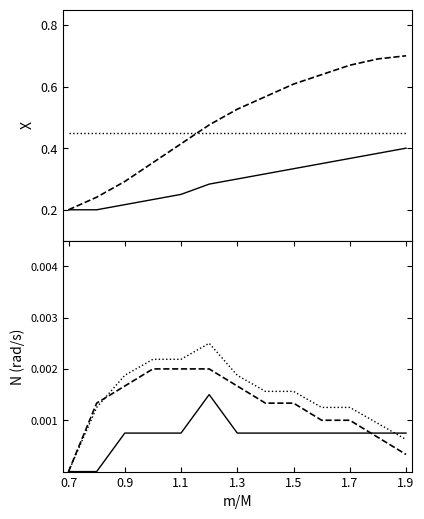

How many series are shown in this chart?

3